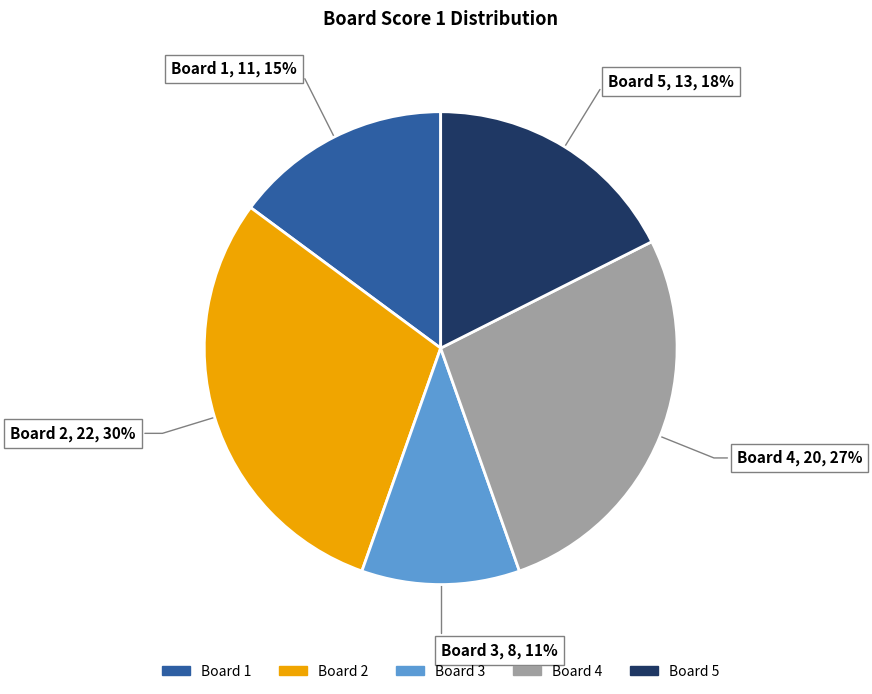

To the nearest percent, what is the difference between the largest and smallest slice percentages?

19%